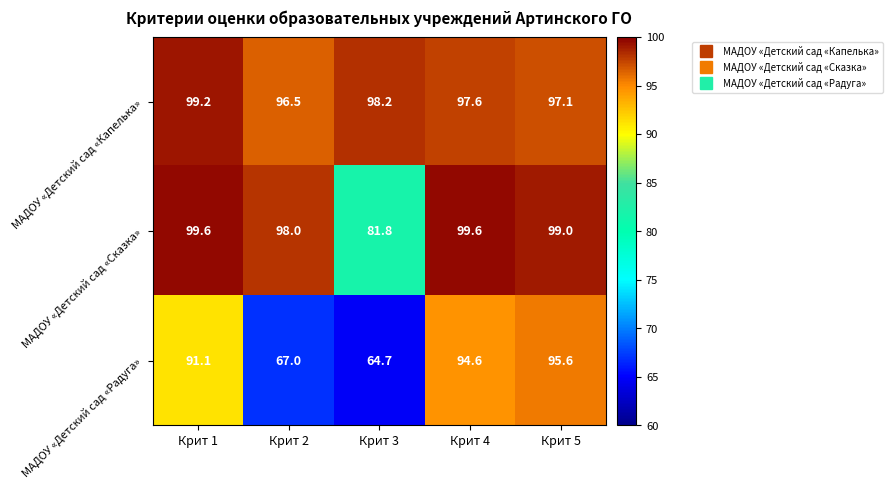

Reading left to right, list all the values displayed in this chart.

МАДОУ «Детский сад «Капелька»: Крит 1=99.2	Крит 2=96.5	Крит 3=98.2	Крит 4=97.6	Крит 5=97.1
МАДОУ «Детский сад «Сказка»: Крит 1=99.6	Крит 2=98.0	Крит 3=81.8	Крит 4=99.6	Крит 5=99.0
МАДОУ «Детский сад «Радуга»: Крит 1=91.1	Крит 2=67.0	Крит 3=64.7	Крит 4=94.6	Крит 5=95.6